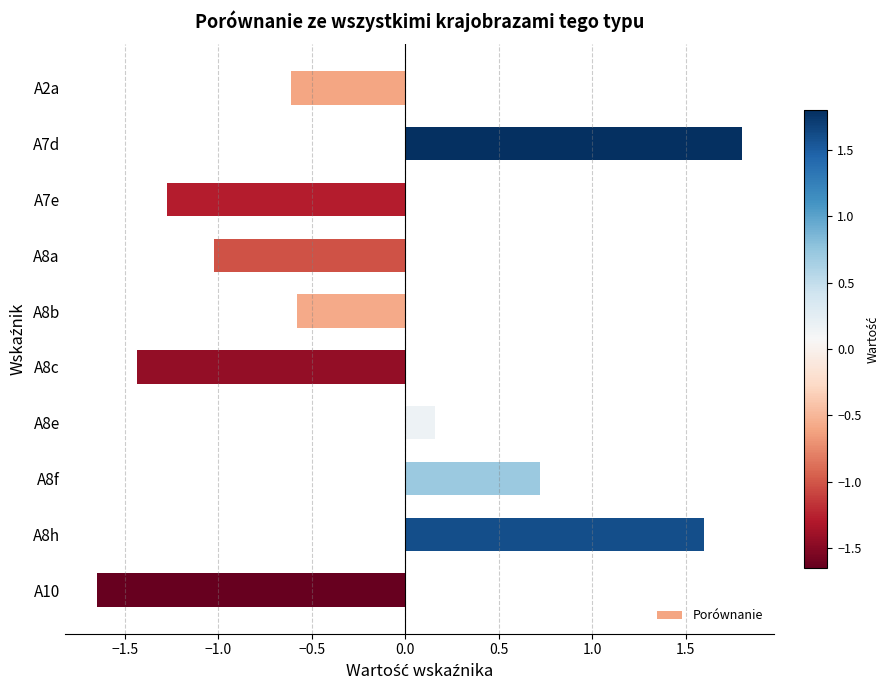

Which category has the highest value across all series?

A7d